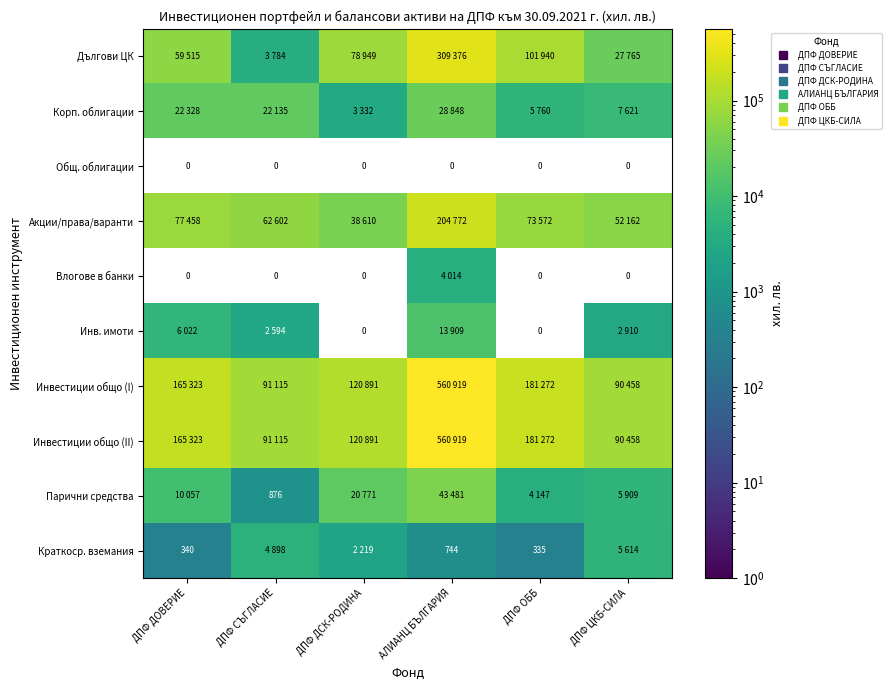

Which series has the largest range (max minus min)?

Инвестиции общо (I)